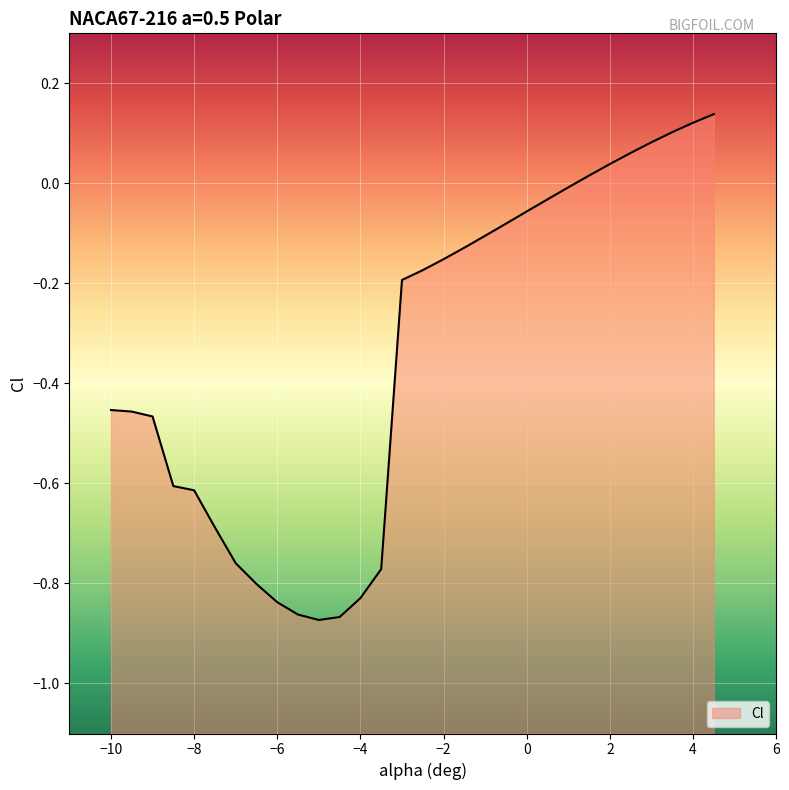

At which category does the chart reach its minimum across all series?

-5